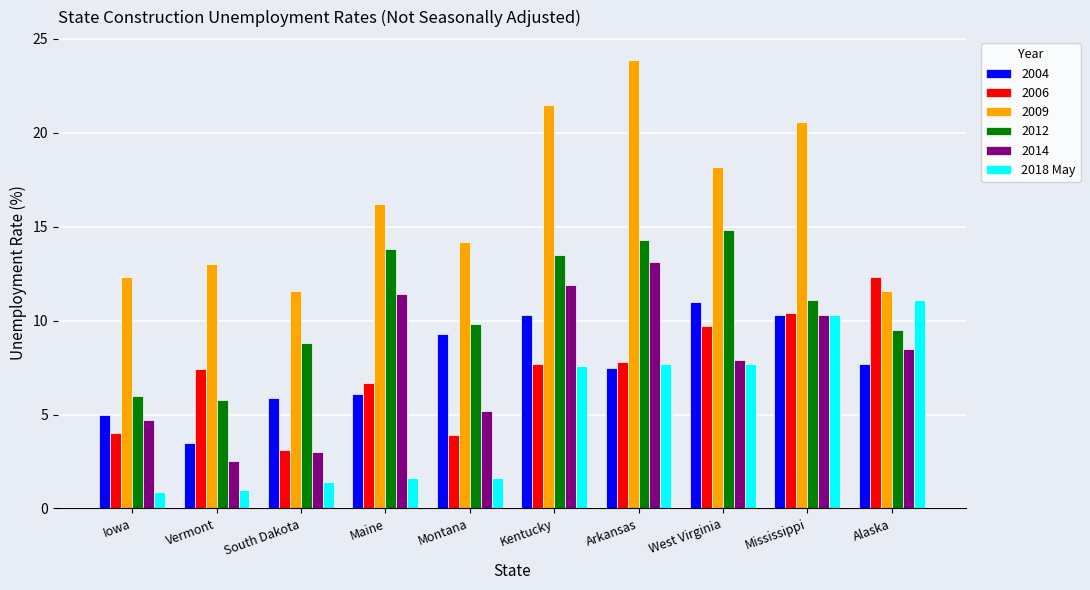

Which series changed the most between Maine and Montana?

2014